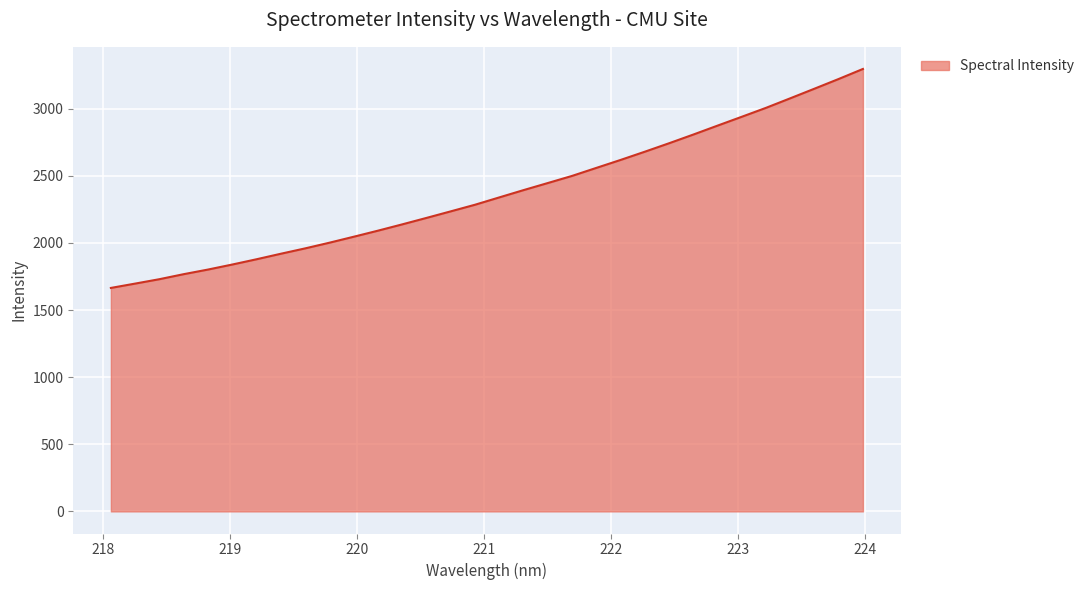

What is the greatest value displayed?

3295.7